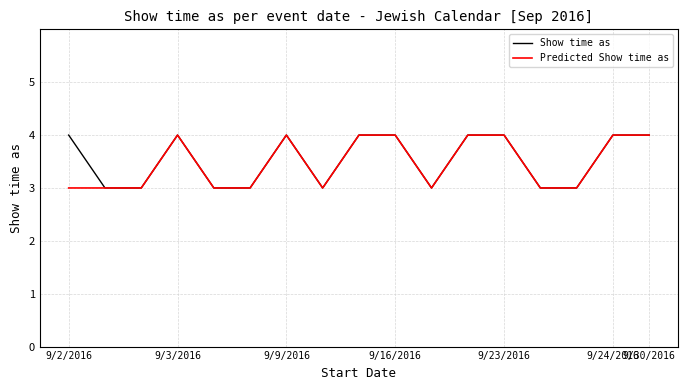

Count the number of categories in the chart.

17